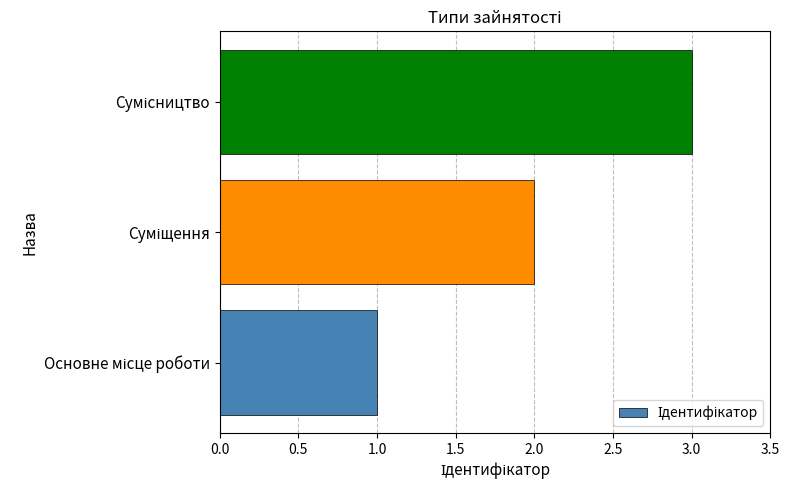

Count the number of data series in this chart.

1